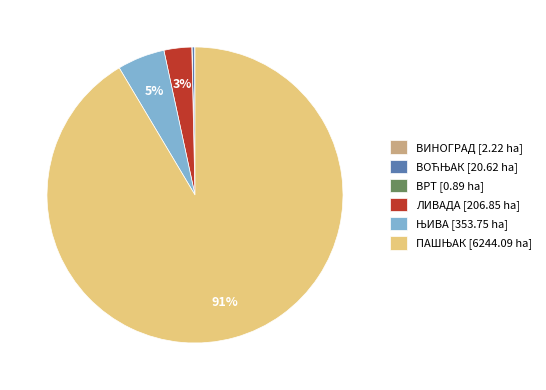

Does any single category account for the majority?

Yes